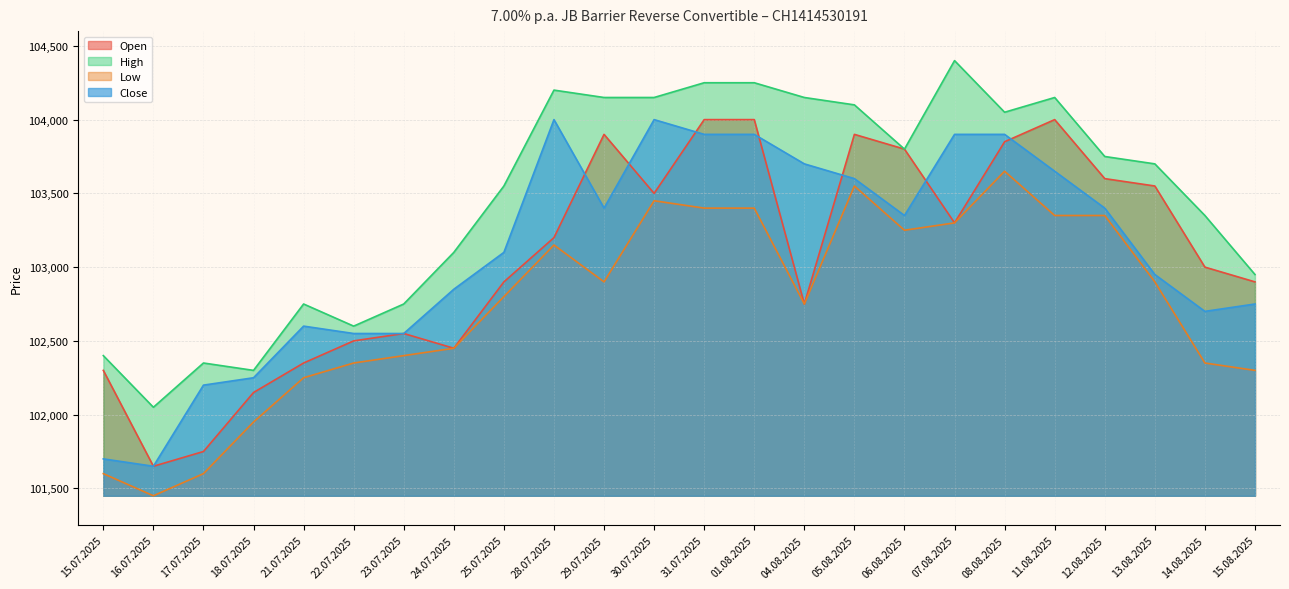

Which series changed the most between 25.07.2025 and 15.08.2025?

High